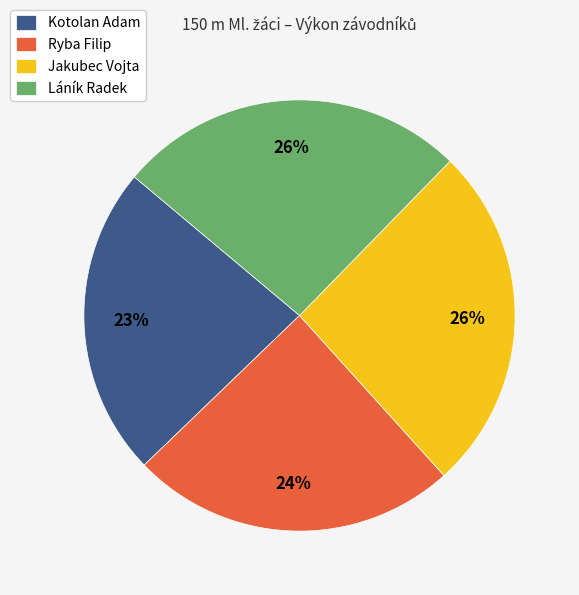

To the nearest percent, what percentage of the pie is Láník Radek?

26%